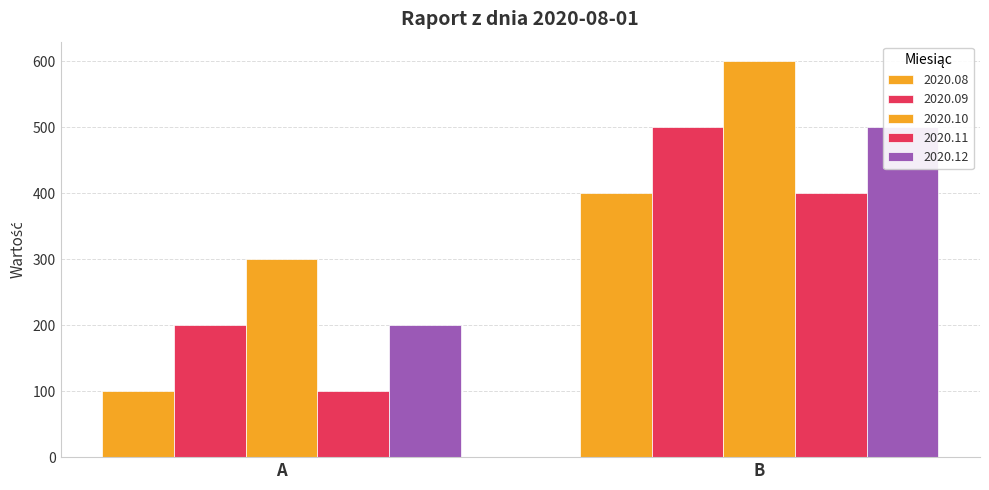

How many bars are there in total?

10